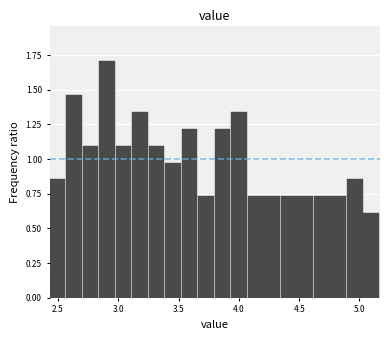

Read against the x-axis, roughly where is the centre of the tallest bar?

2.90